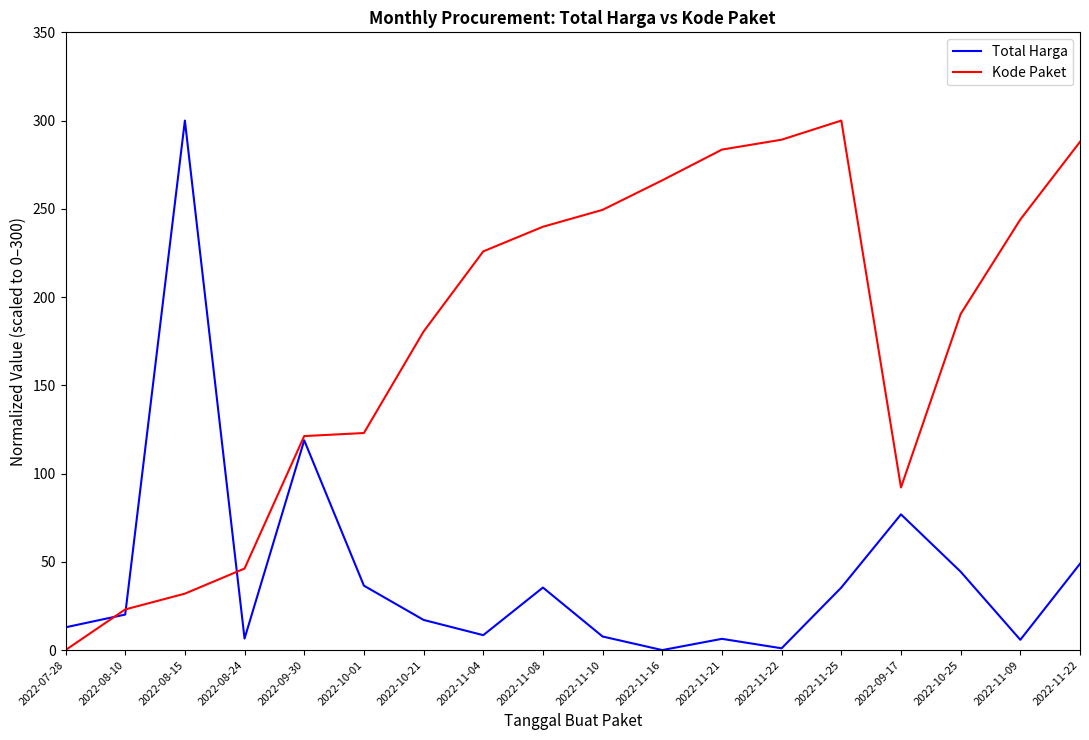

What are all the series names shown in the legend?

Total Harga, Kode Paket